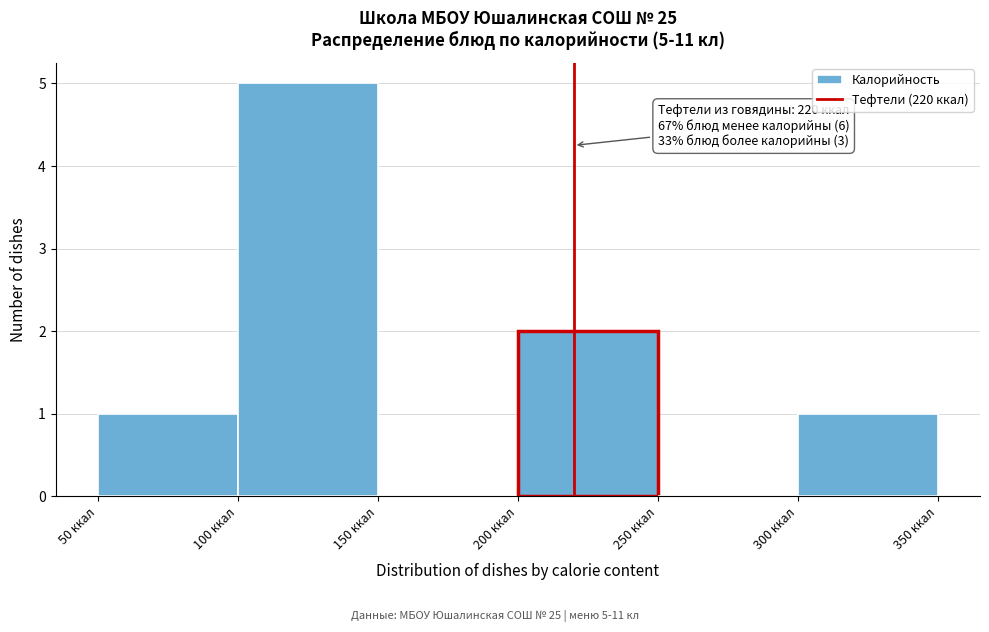

Over which range of the x-axis is the bar tallest?

100 to 150